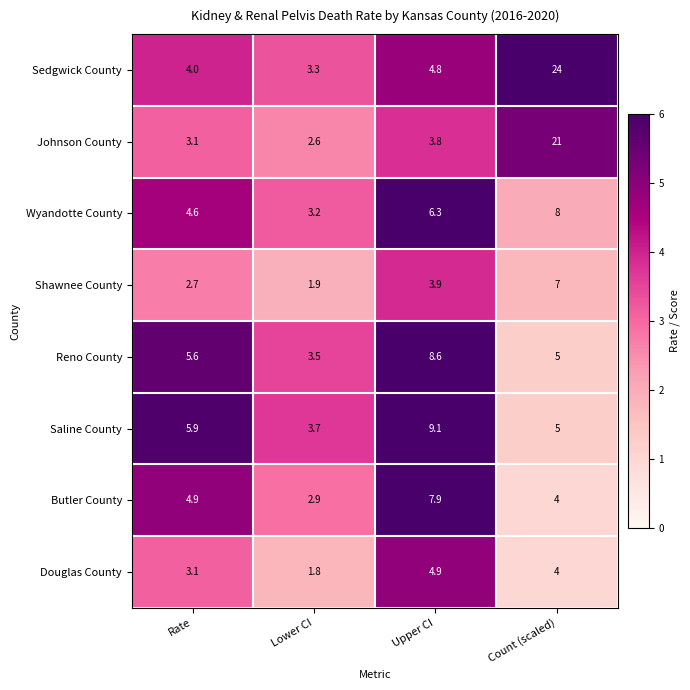

List the labels in order of Butler County value, largest first.

Upper CI, Rate, Count (scaled), Lower CI